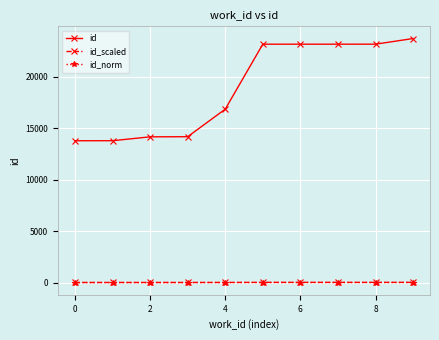

What is the smallest value displayed?

6.9